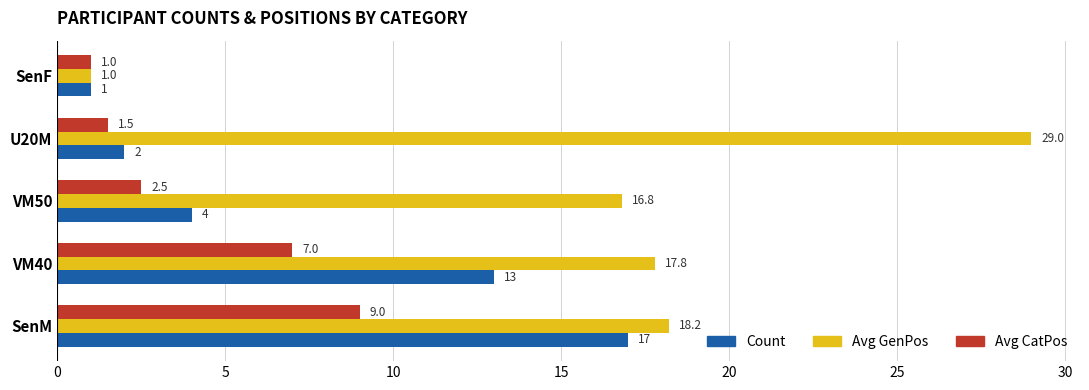

Is it true that Count equals 13.0 at VM40?

True